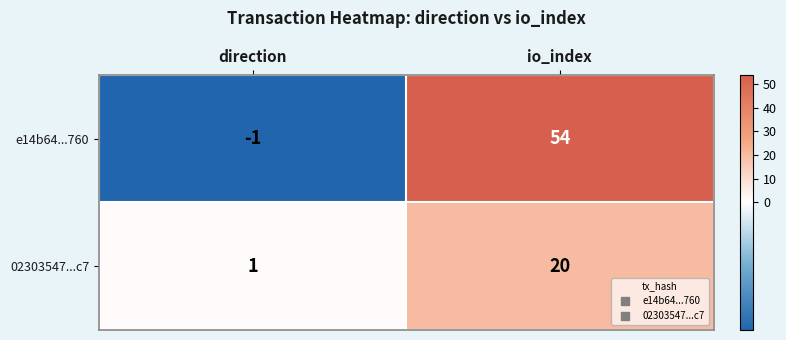

The e14b64...760 series shows 94 at io_index. True or false?

False